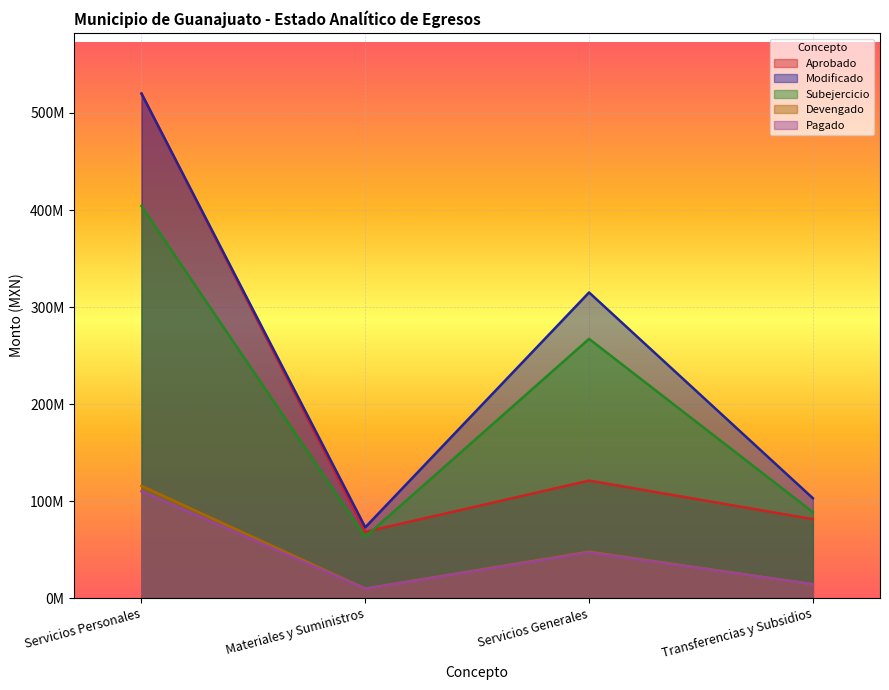

How many data points in Pagado are less than 47187213?

2